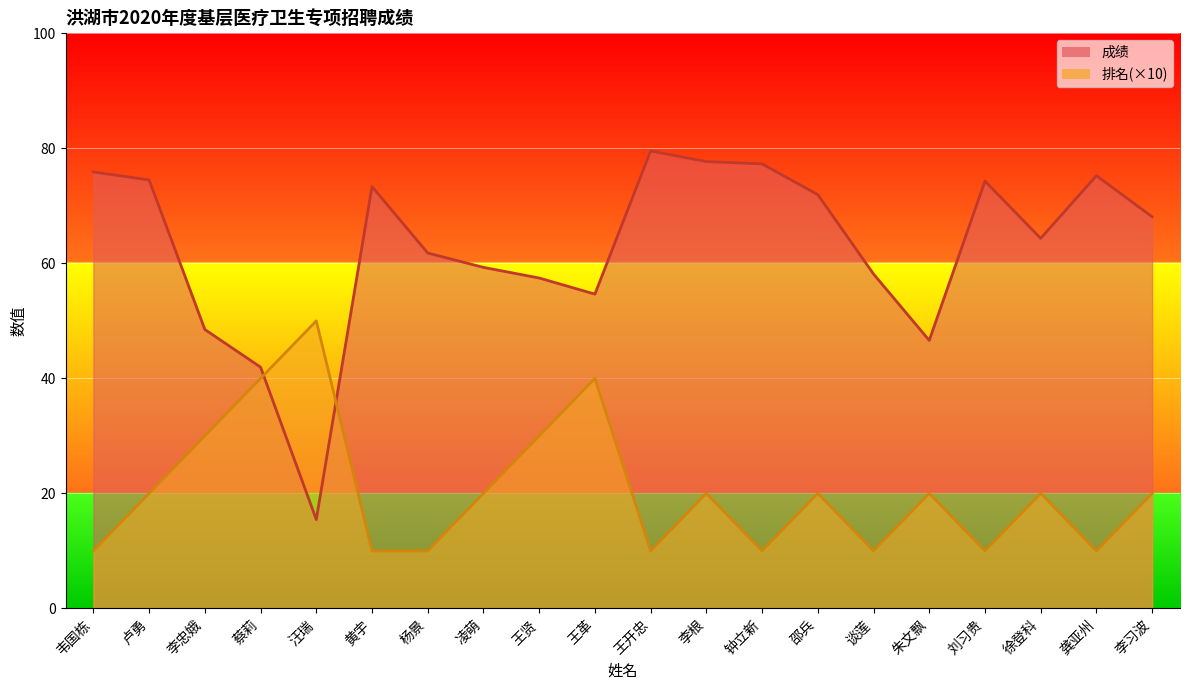

What is the approximate value of 排名 at 朱文飘?

20.0